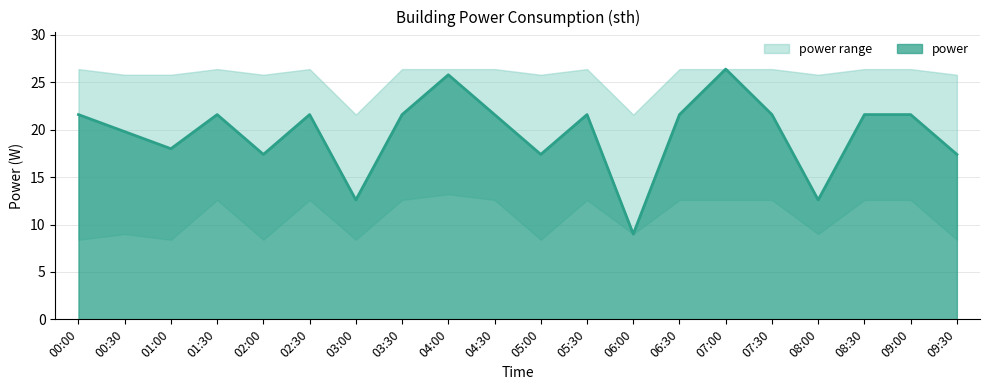

What is the difference between the highest and lowest values at 03:30?

13.8